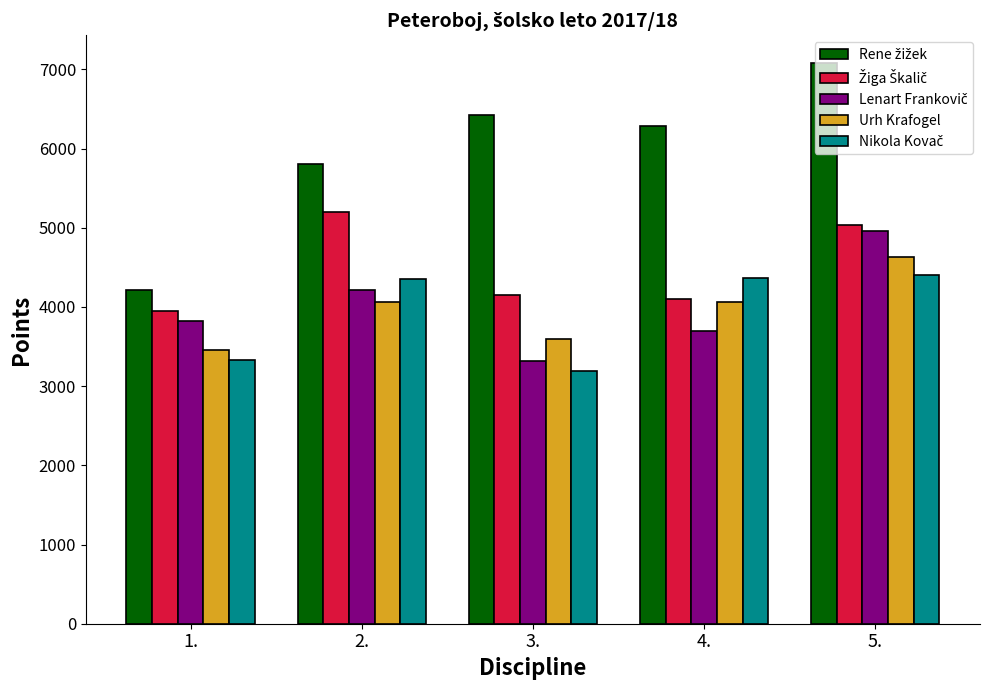

What is the label of the 2nd bar from the right?

4.